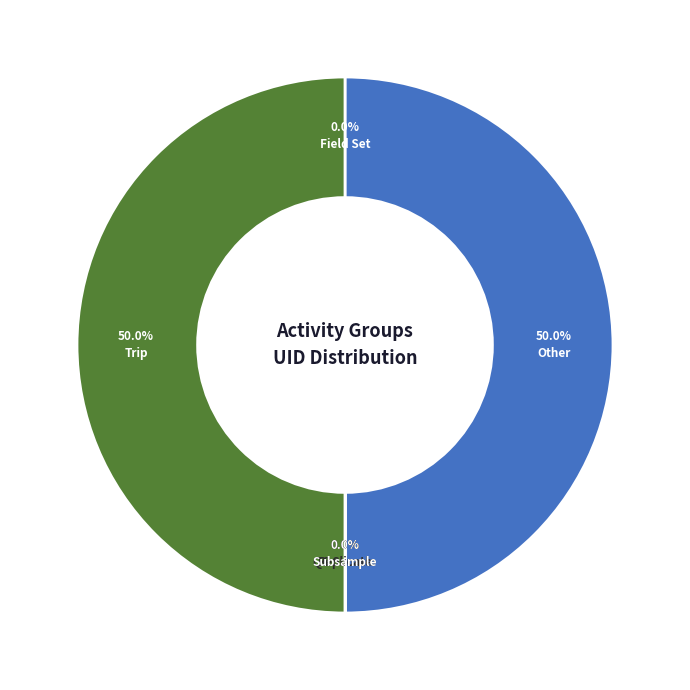

Combined, do Other and Trip account for over 50%?

Yes